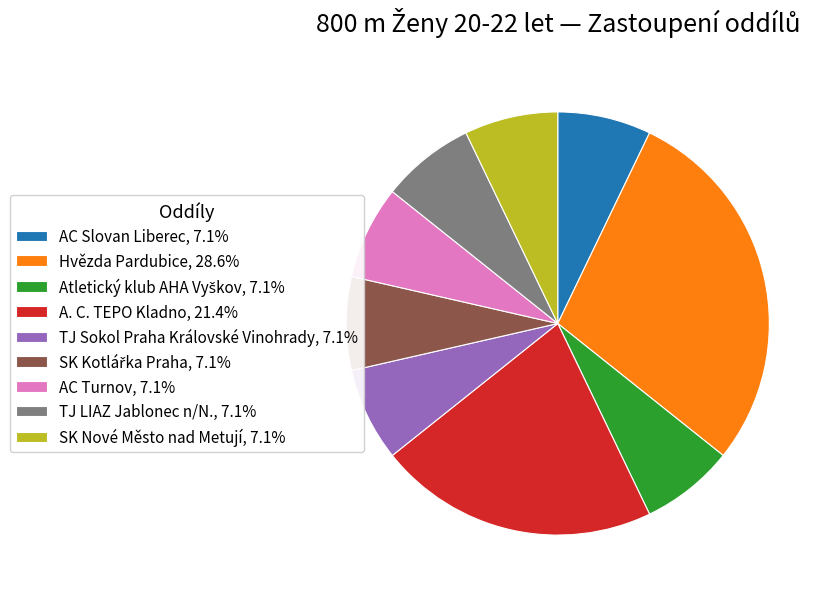

What is the ratio of the value at A. C. TEPO Kladno, 21.4% to the value at TJ Sokol Praha Královské Vinohrady, 7.1%?

3.0